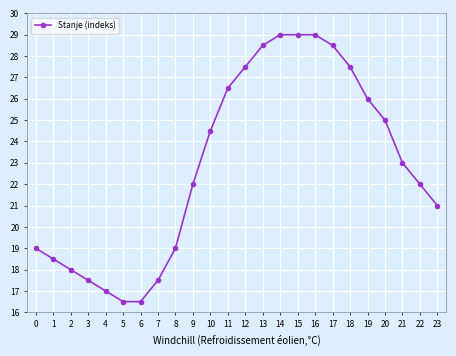

Does the chart display data point markers on the line(s)?

Yes